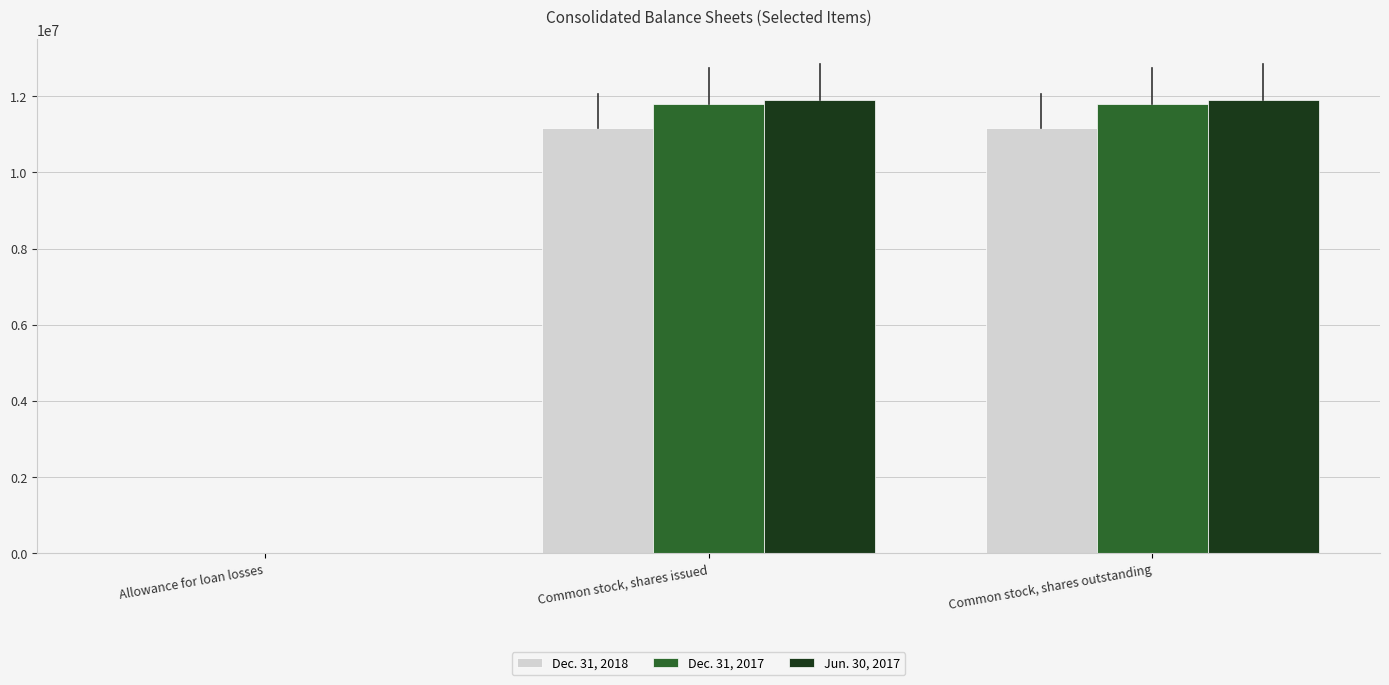

The Dec. 31, 2018 series shows 15063958 at Common stock, shares outstanding. True or false?

False